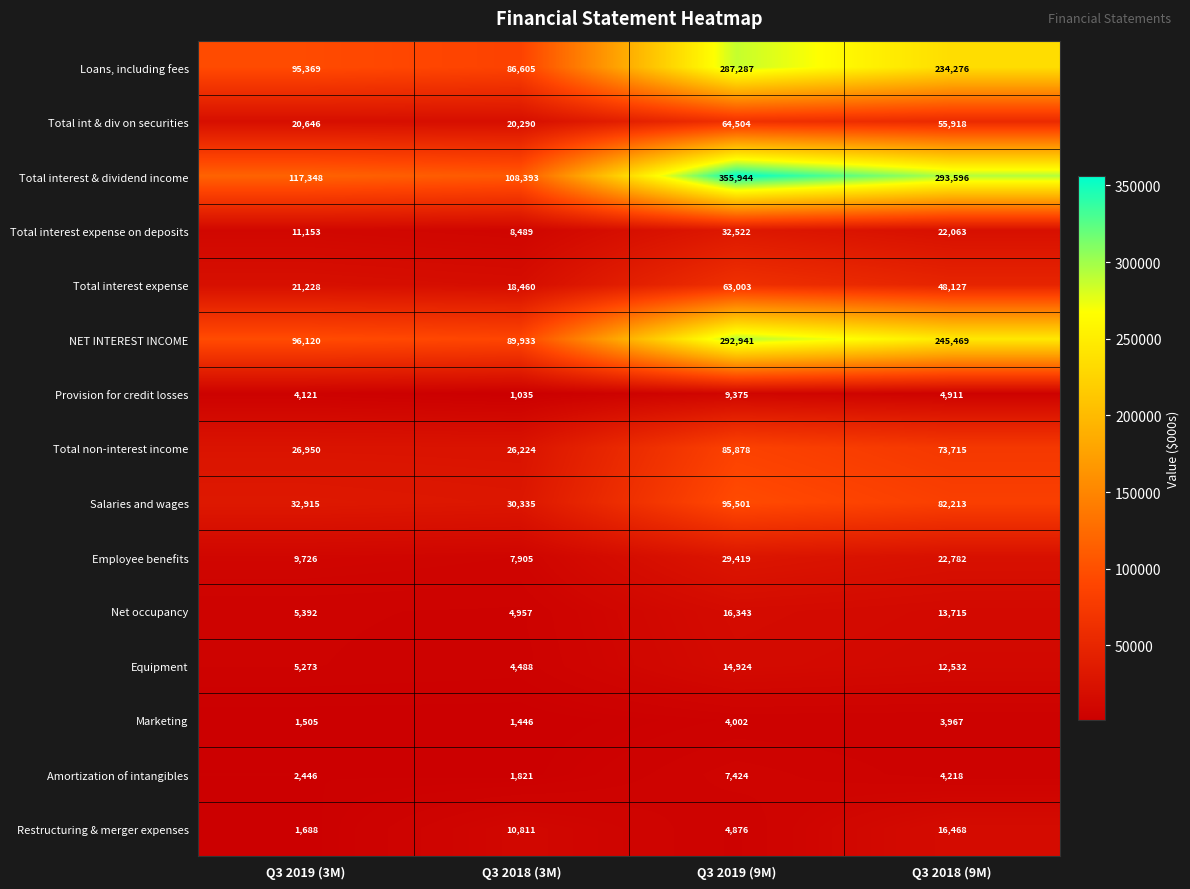

What is the difference between the Total non-interest income values at Q3 2019 (3M) and Q3 2018 (9M)?

46765